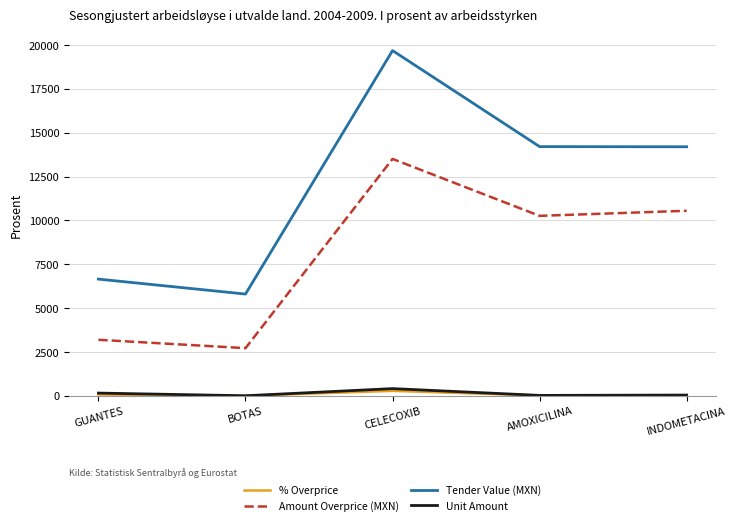

Is it true that Unit Amount equals 410.0 at CELECOXIB?

True